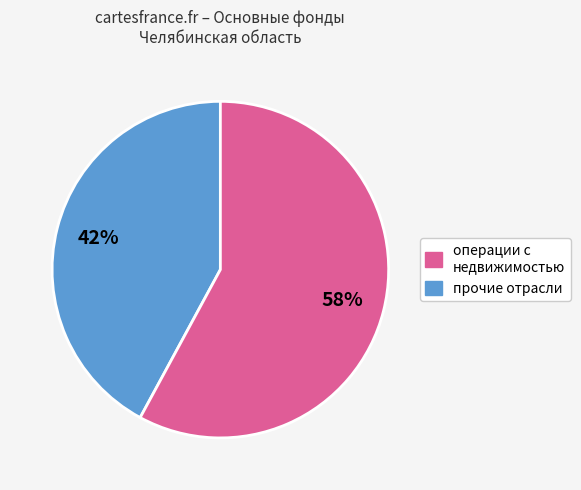

Is there a majority slice in this chart?

Yes